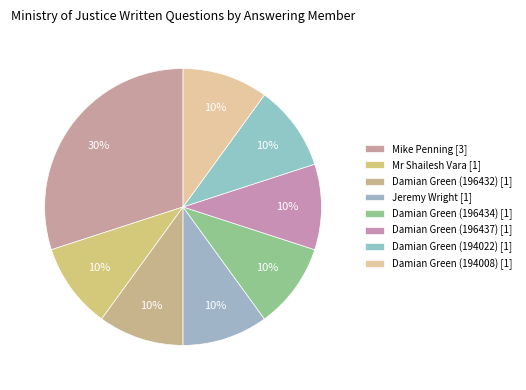

Rank the categories by value from highest to lowest.

Mike Penning [3], Mr Shailesh Vara [1], Damian Green (196432) [1], Jeremy Wright [1], Damian Green (196434) [1], Damian Green (196437) [1], Damian Green (194022) [1], Damian Green (194008) [1]